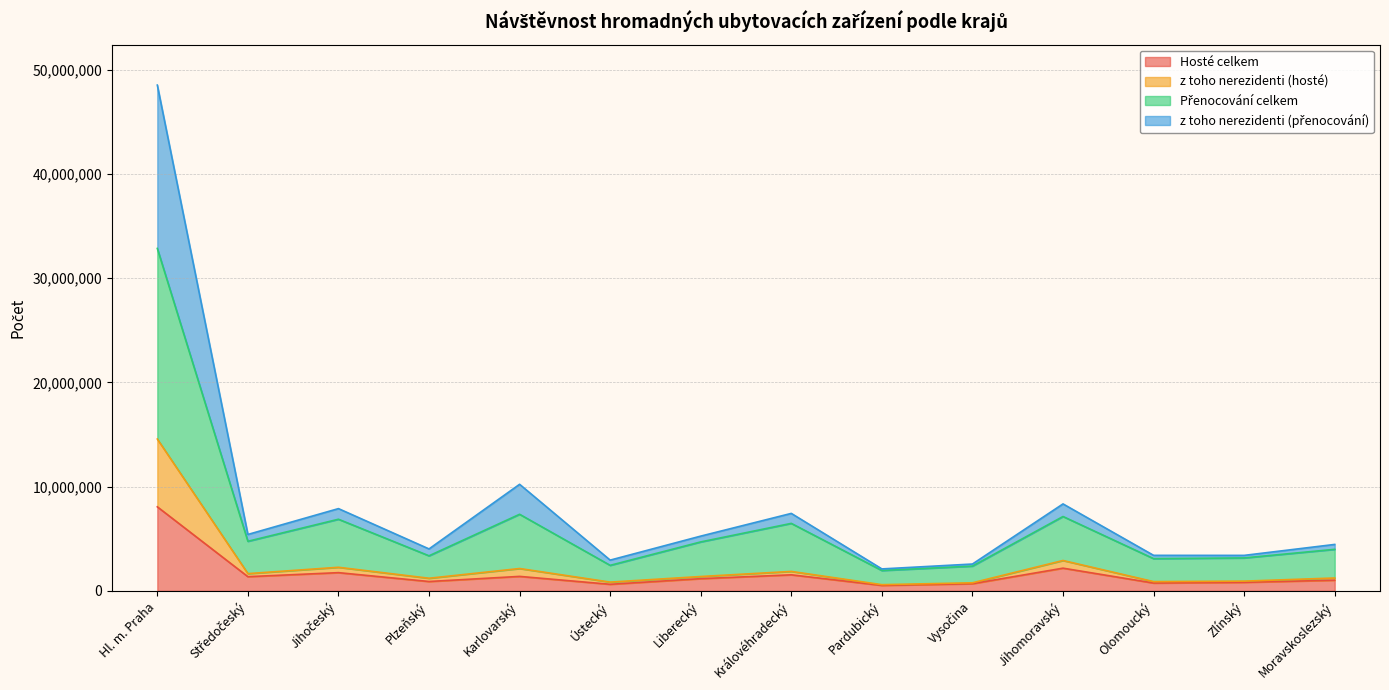

Reading right to left, extract all data points from this chart.

Hosté celkem: 1024886	819930	753338	2179291	688447	528133	1541616	1173053	632829	1390673	900439	1749686	1363907	8063367
z toho nerezidenti (hosté): 1237388	935935	890507	2915020	777109	596509	1866718	1379662	842778	2145970	1212948	2264547	1656367	14565665
Přenocování celkem: 3986762	3162155	3094353	7135014	2376601	1955637	6475166	4698143	2450673	7348068	3365737	6872401	4757576	32844921
z toho nerezidenti (přenocování): 4456762	3405556	3409488	8342684	2575867	2107804	7432268	5253853	2951036	10222571	4025075	7891386	5413257	48509711